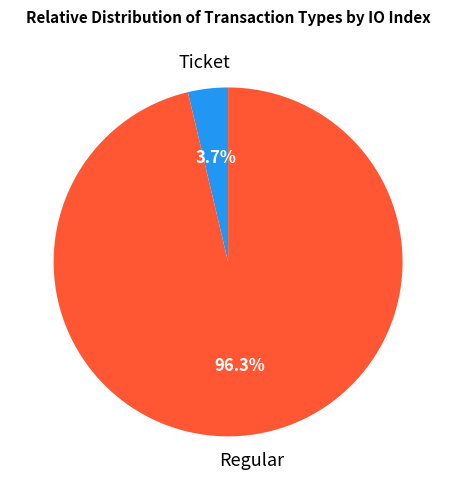

Is there a majority slice in this chart?

Yes